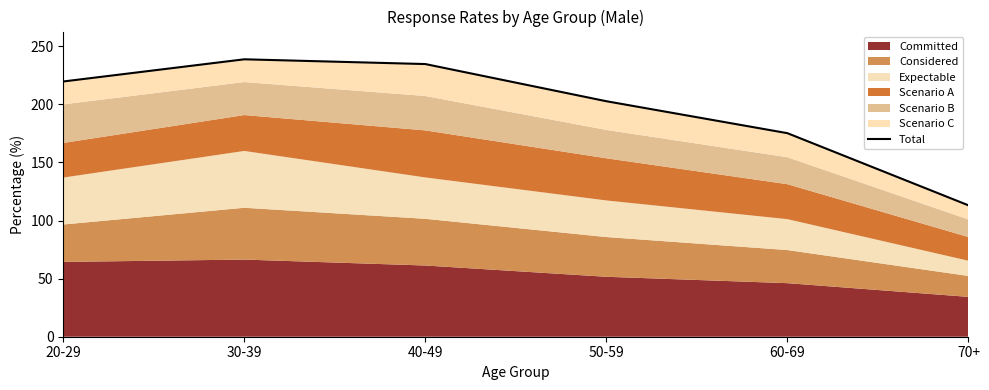

What is the label of the 4th point from the left?

50-59